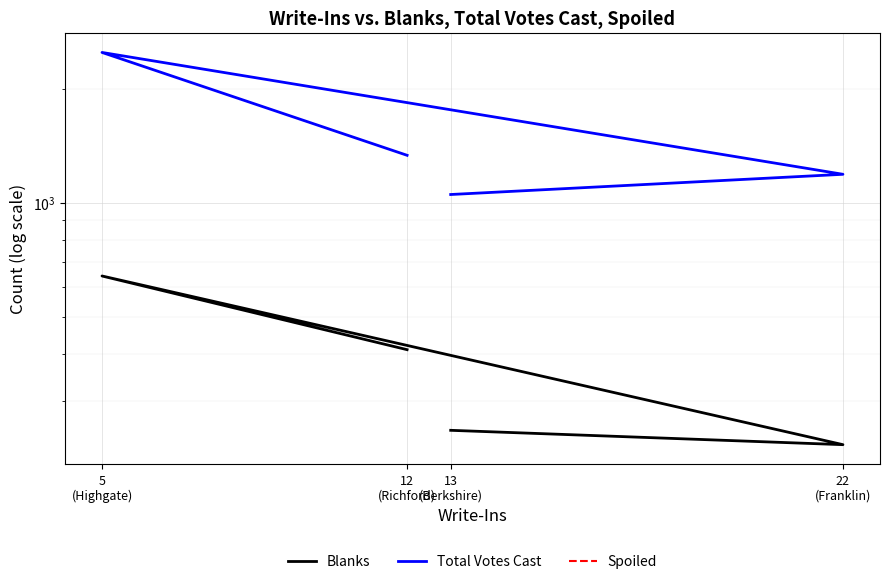

True or false: Blanks has a value of 376 at 22
(Franklin).

False